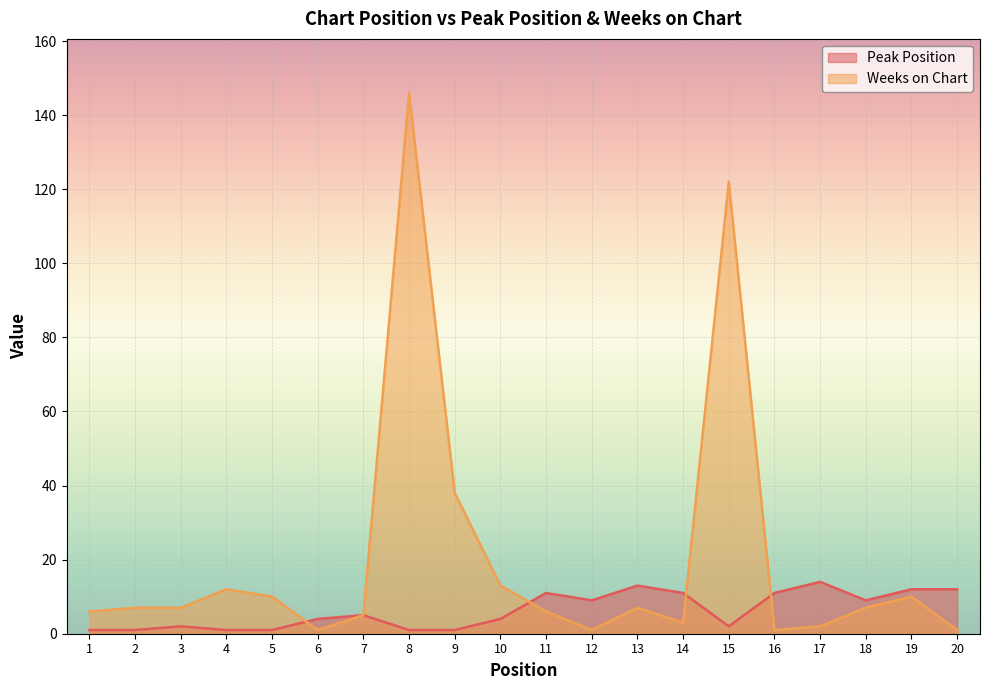

Rank the series by their maximum value, from lowest to highest.

Peak Position, Weeks on Chart